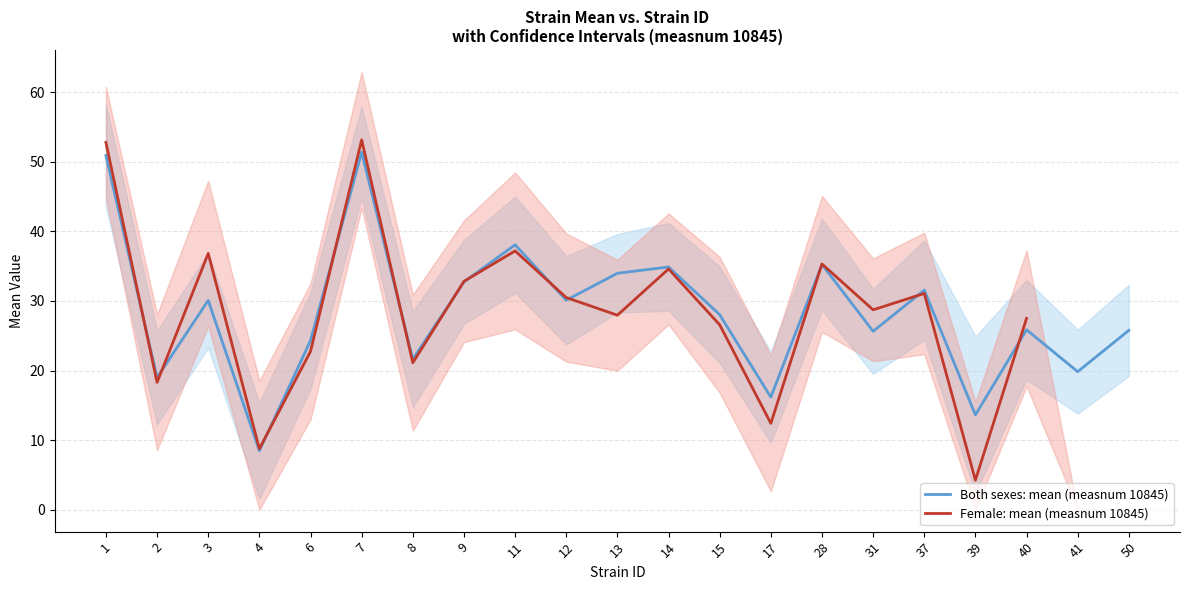

Count the number of categories in the chart.

21